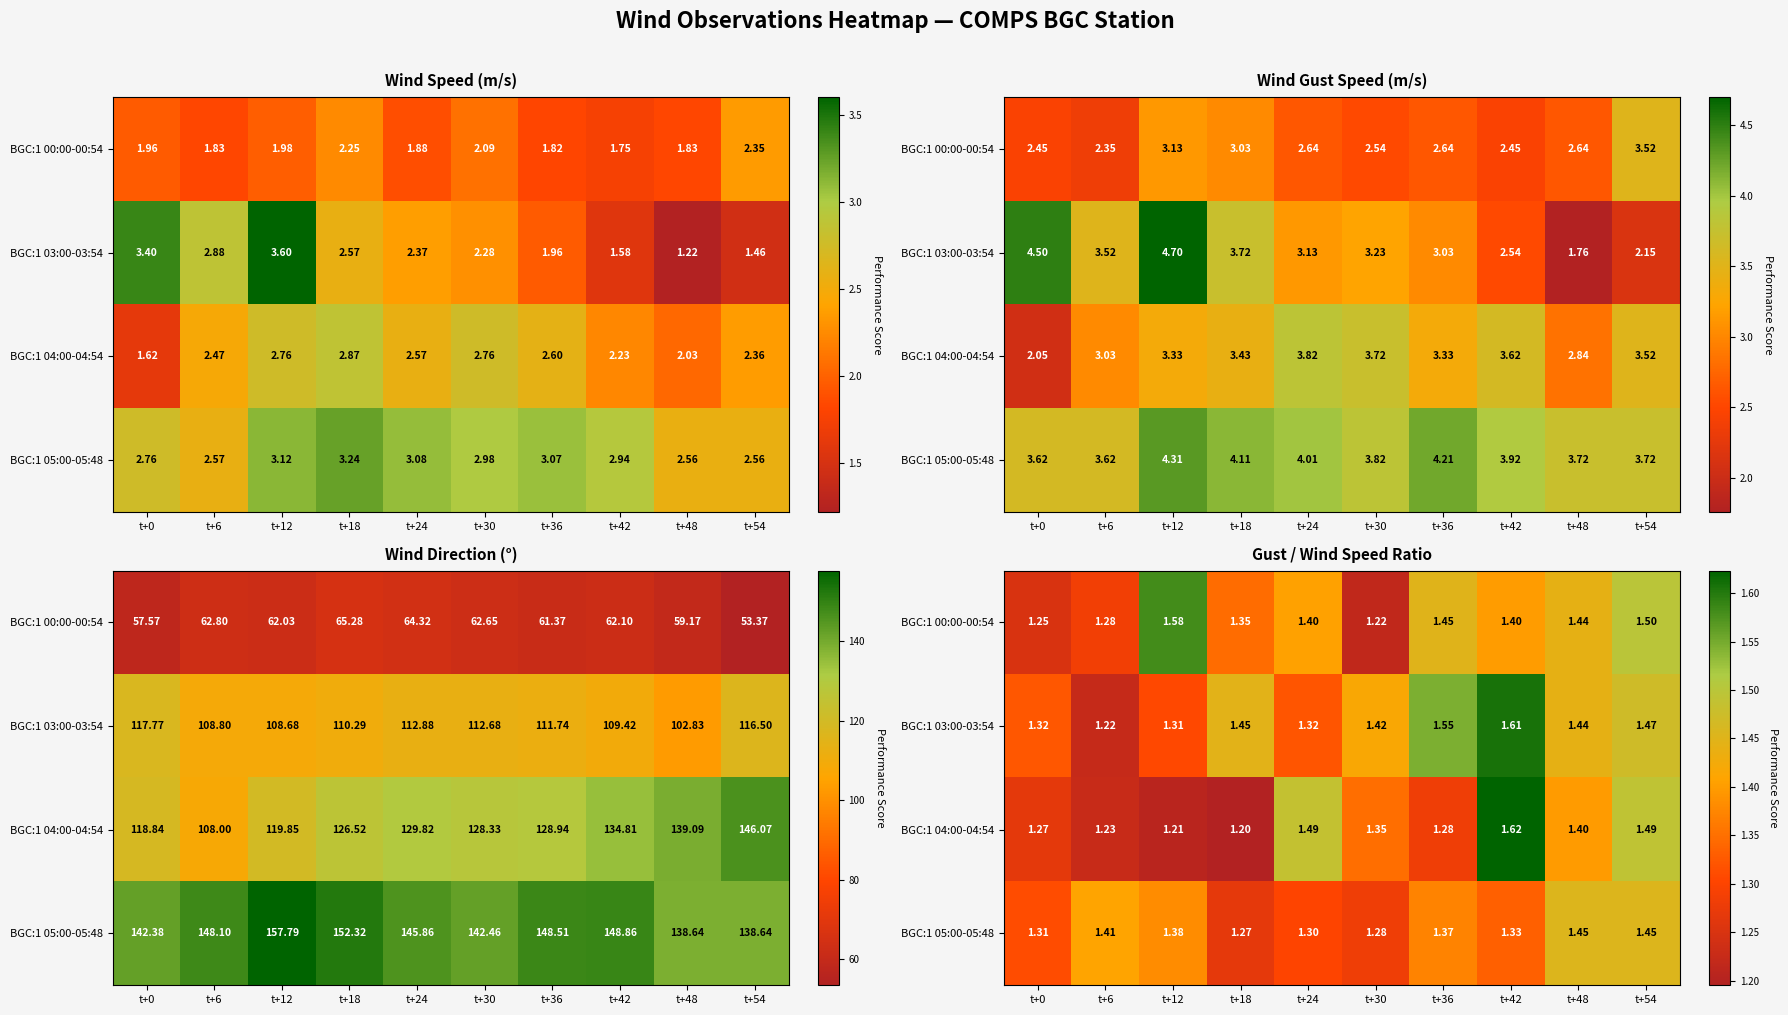

Is the value of BGC:1 03:00-03:54 at t+0 greater than the value of BGC:1 05:00-05:48 at t+42?

No